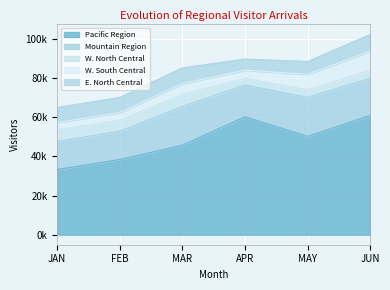

What is the difference between the maximum and minimum values in the Mountain Region series?

5578.8